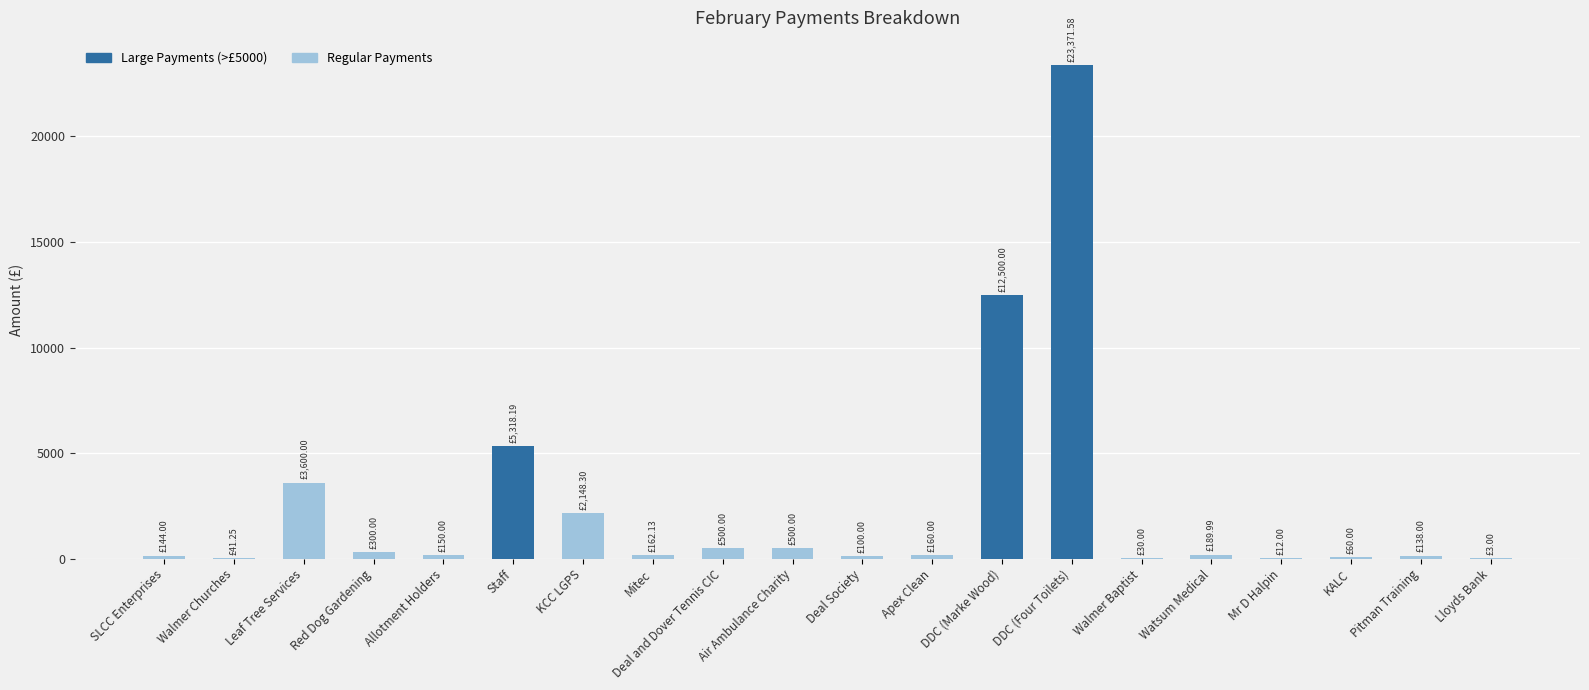

How many data points are above 162?

10